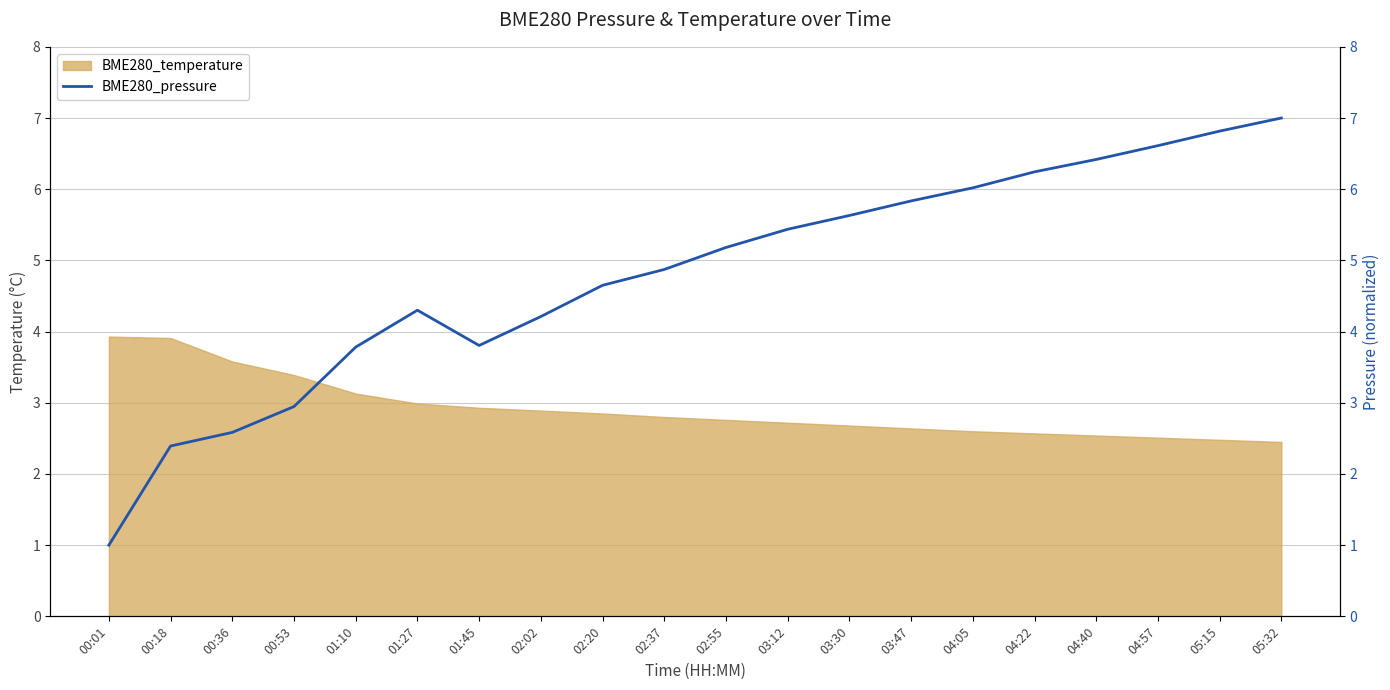

Which category has the lowest value across all series?

00:01